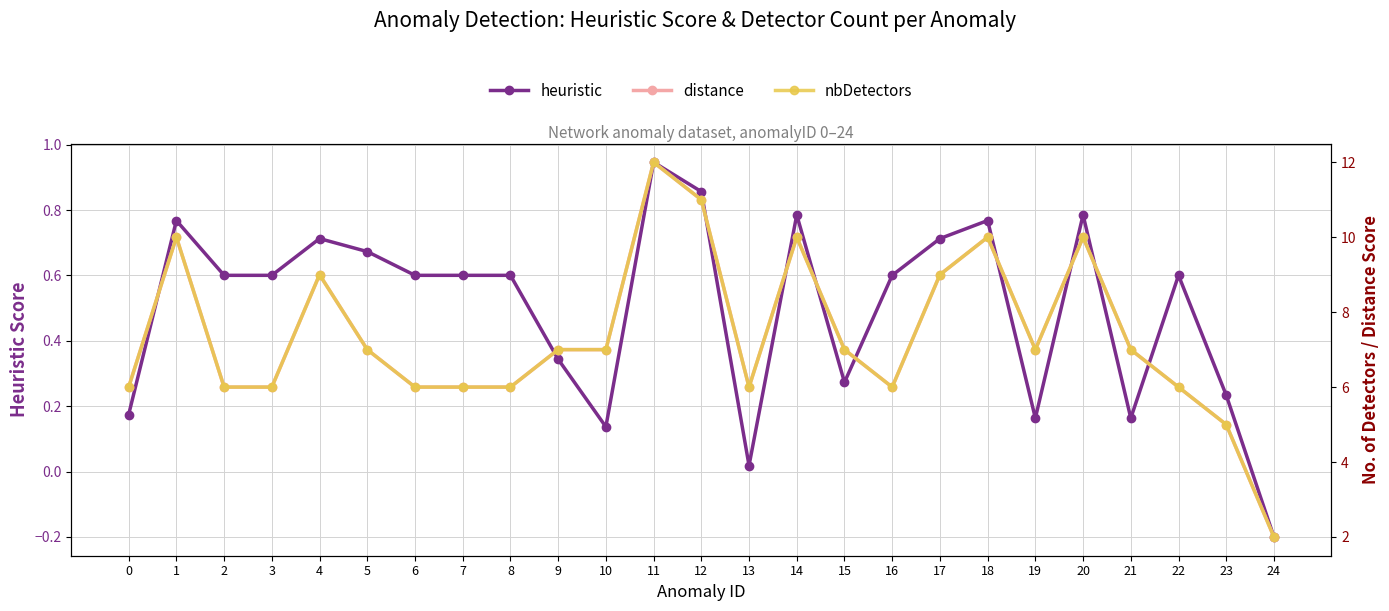

True or false: heuristic and distance cross at least once.

False